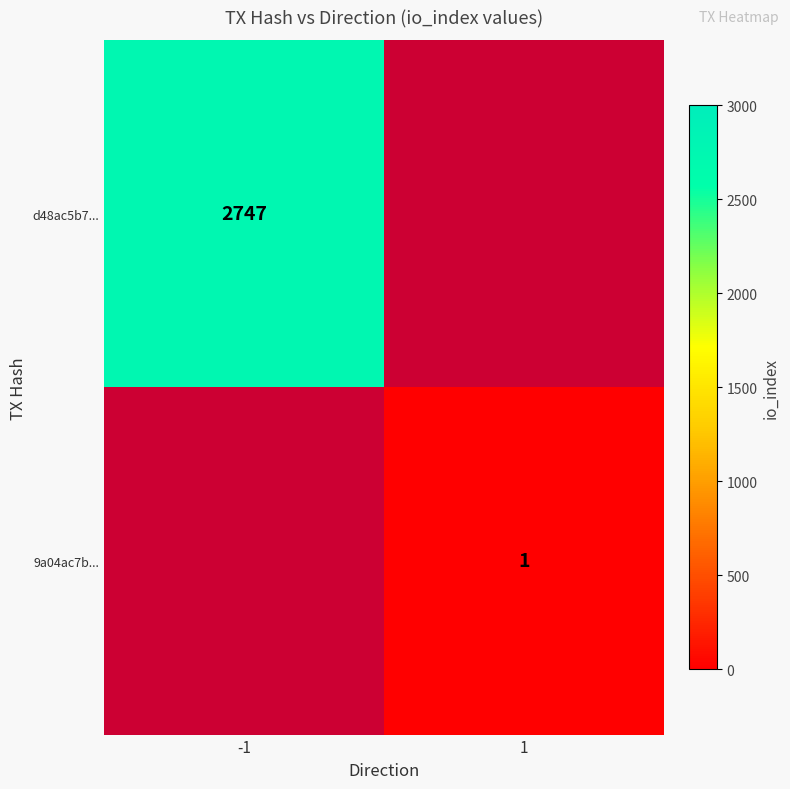

True or false: 9a04ac7b... has a value of 1 at 1.

True